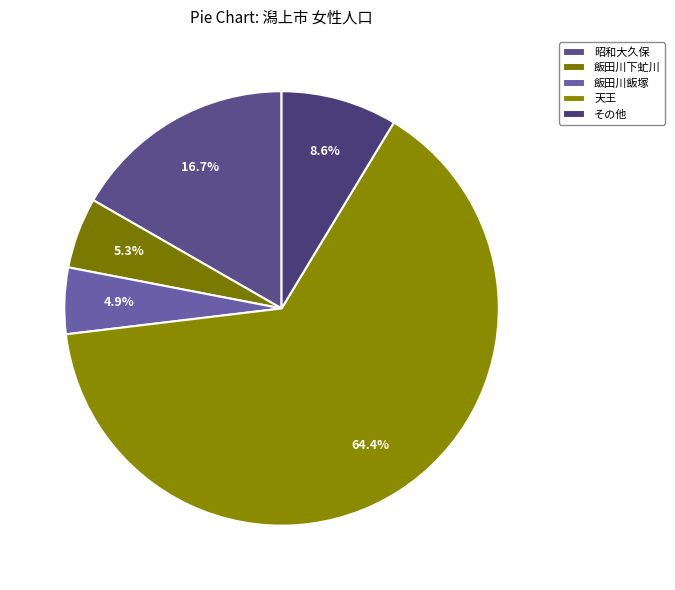

How many slices are in this pie chart?

5